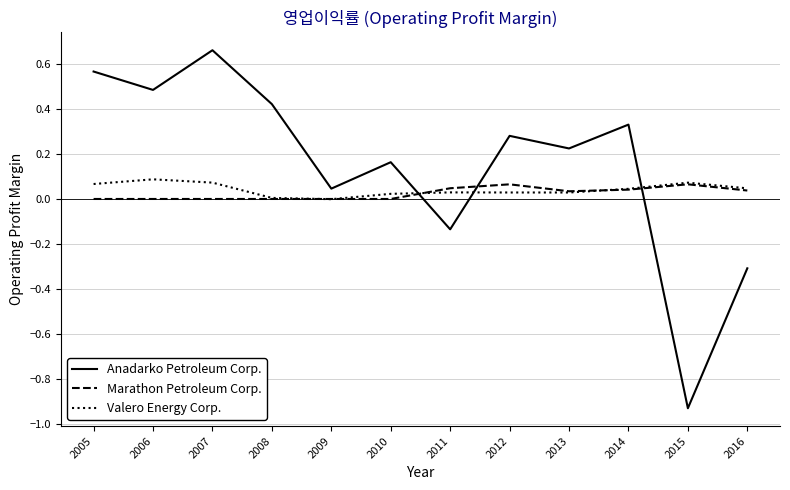

Which series ends up on top after the final intersection of Anadarko Petroleum Corp. and Valero Energy Corp.?

Valero Energy Corp.